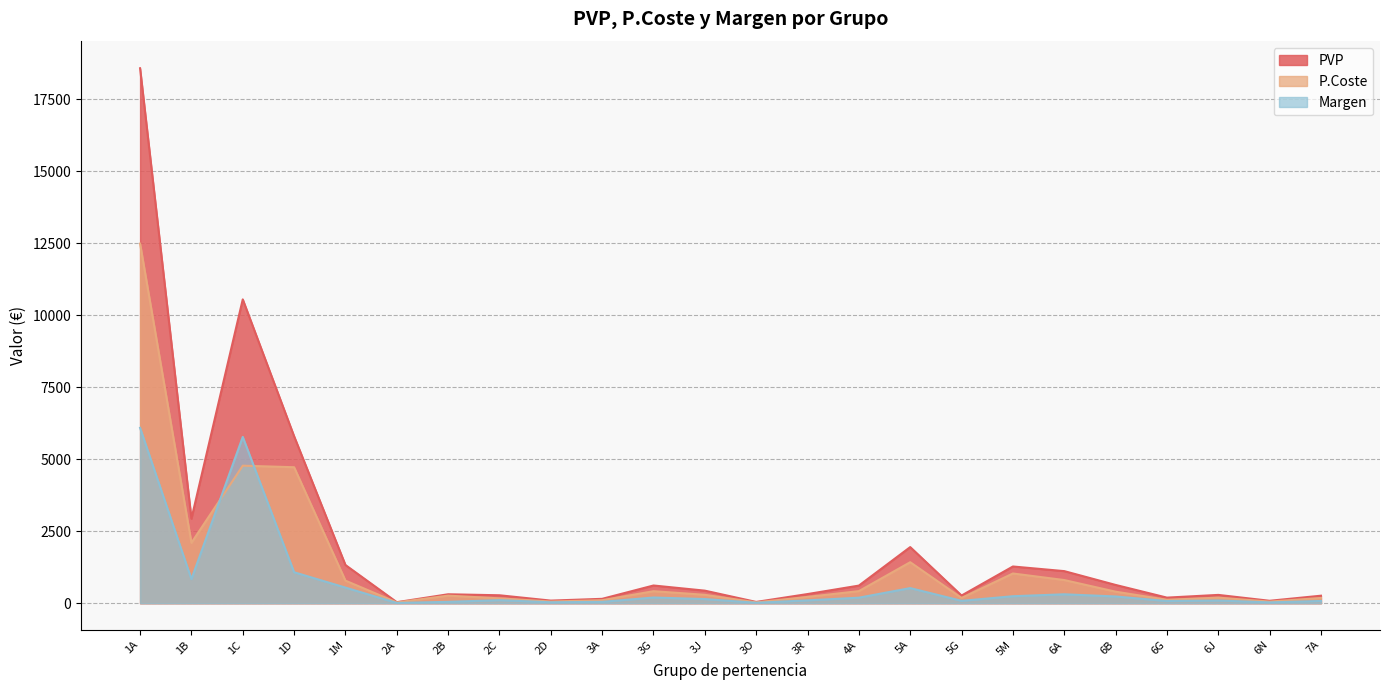

Where do P.Coste and Margen first cross each other?

1B and 1C